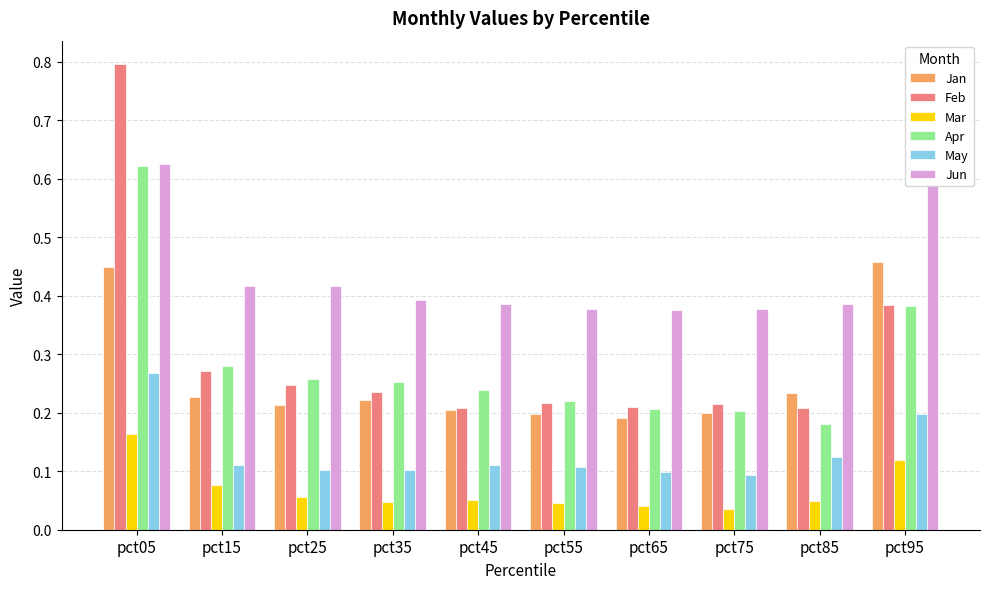

True or false: May has a value of 0.2 at pct65.

False